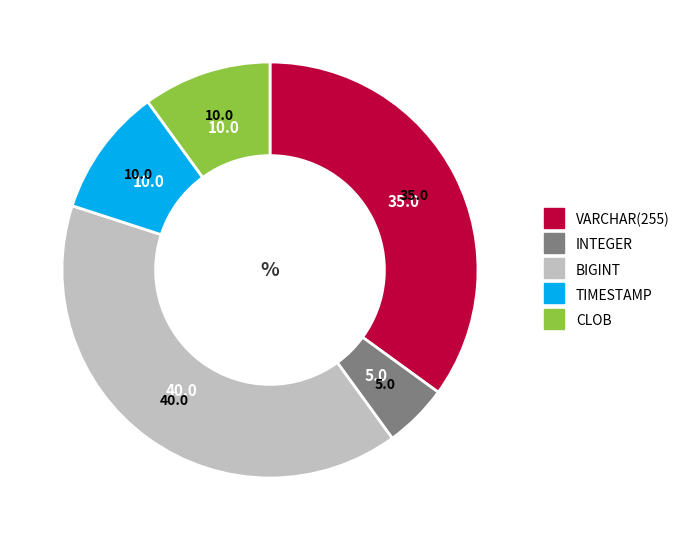

The TIMESTAMP slice represents 1% of the pie. True or false?

False